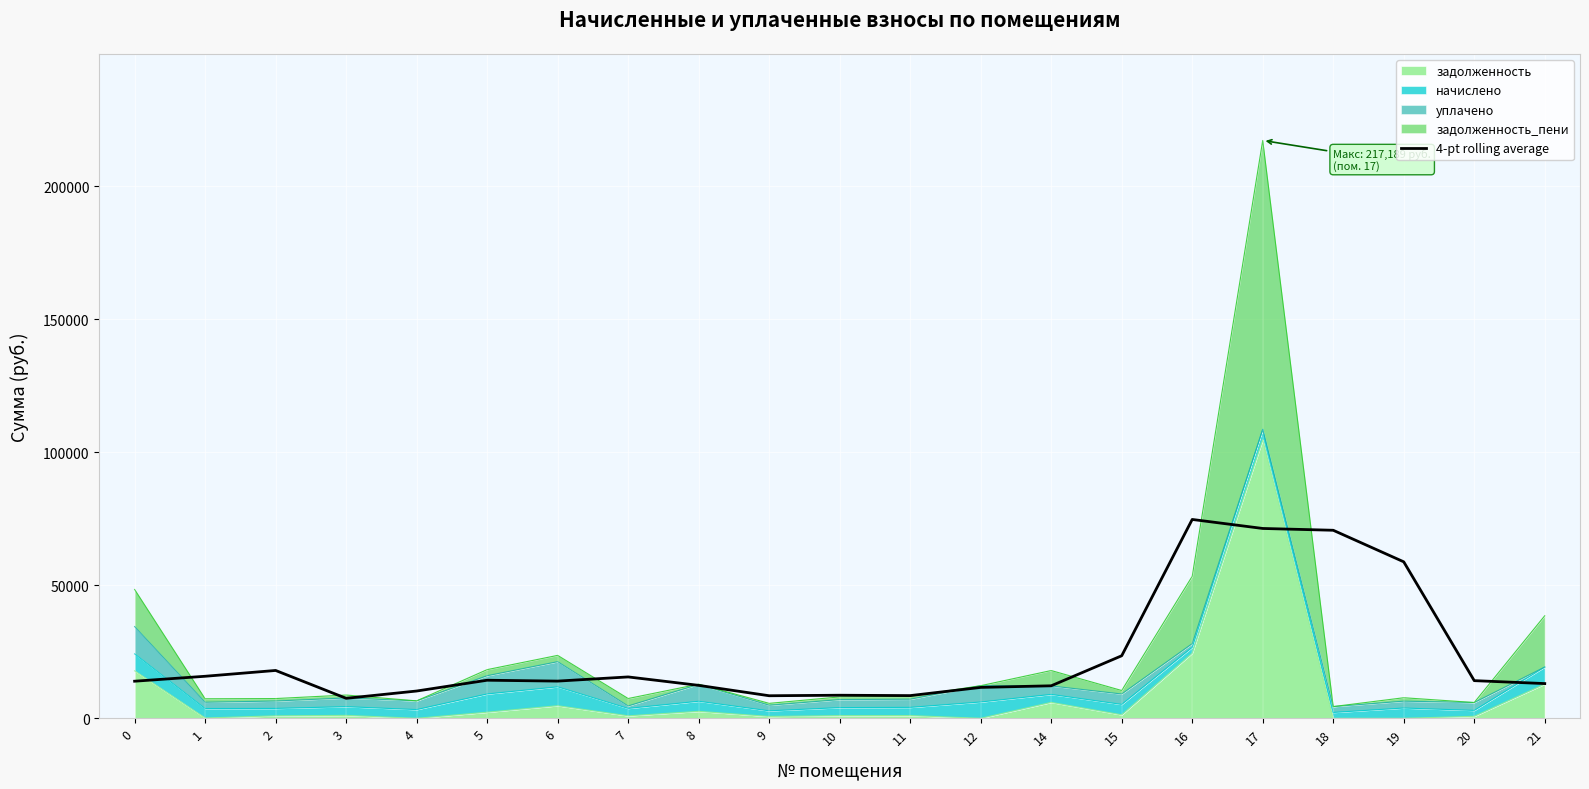

Rank the categories by value from lowest to highest.

3, 9, 11, 10, 4, 12, 14, 8, 21, 0, 6, 20, 5, 7, 1, 2, 15, 19, 18, 17, 16